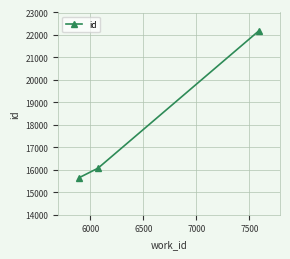

What is the greatest value displayed?

22193